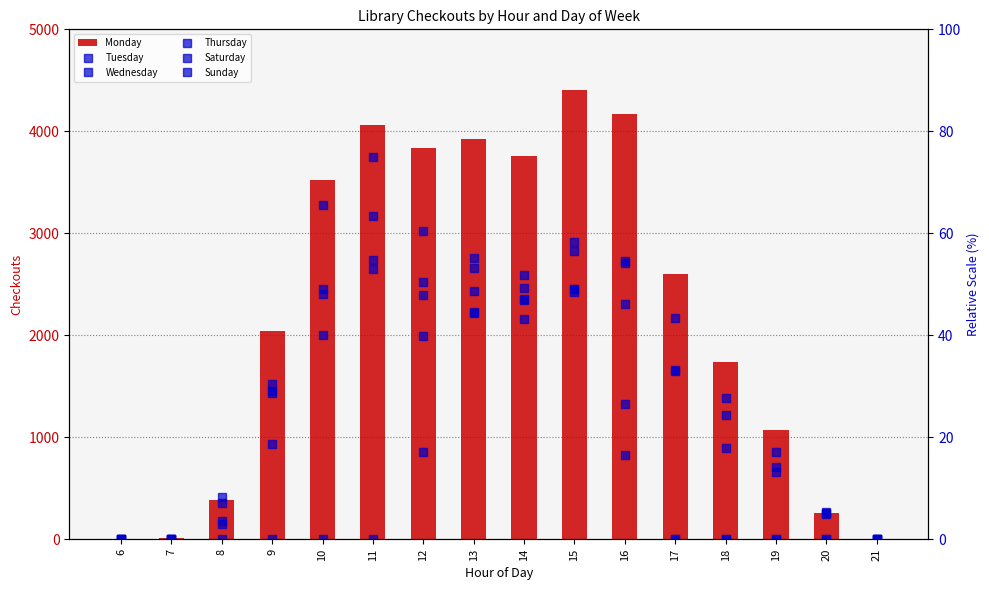

Reading left to right, what are all the values shown in this chart?

Monday: 6=2.0	7=13.0	8=390.0	9=2038.0	10=3522.0	11=4067.0	12=3840.0	13=3929.0	14=3760.0	15=4402.0	16=4171.0	17=2599.0	18=1738.0	19=1072.0	20=263.0	21=1.0
Tuesday: 6=0.1	7=0.1	8=8.2	9=28.6	10=48.1	11=63.4	12=50.4	13=44.7	14=49.3	15=56.5	16=54.1	17=33.3	18=24.4	19=14.1	20=5.3	21=0.0
Wednesday: 6=0.1	7=0.2	8=3.7	9=18.7	10=40.1	11=53.0	12=40.0	13=48.7	14=47.1	15=48.5	16=46.1	17=33.0	18=18.0	19=13.1	20=5.1	21=0.0
Thursday: 6=0.0	7=0.1	8=7.2	9=30.4	10=49.0	11=54.8	12=47.9	13=55.1	14=51.9	15=58.3	16=54.6	17=43.4	18=27.8	19=17.2	20=5.0	21=0.1
Saturday: 6=0.0	7=0.0	8=3.0	9=29.1	10=65.6	11=75.0	12=60.5	13=53.2	14=46.9	15=49.0	16=16.5	17=0.0	18=0.0	19=0.0	20=0.0	21=0.0
Sunday: 6=0.0	7=0.0	8=0.0	9=0.0	10=0.0	11=0.2	12=17.2	13=44.4	14=43.1	15=49.2	16=26.6	17=0.0	18=0.0	19=0.0	20=0.0	21=0.0